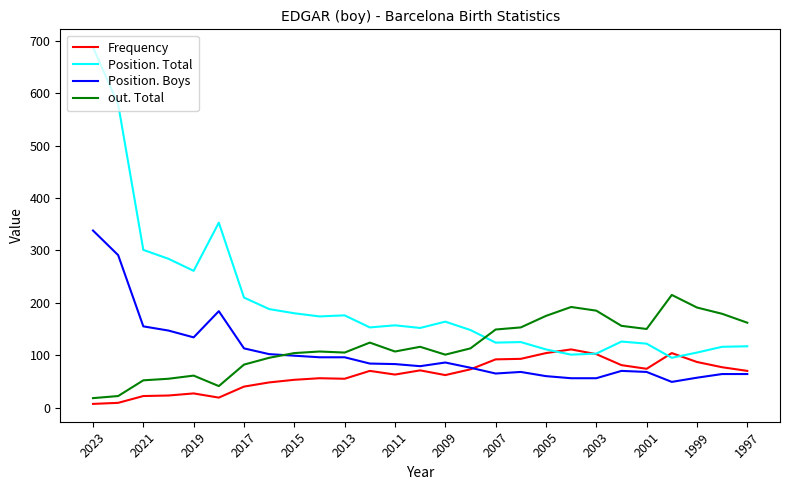

Which series has the largest total across all categories?

Position. Total